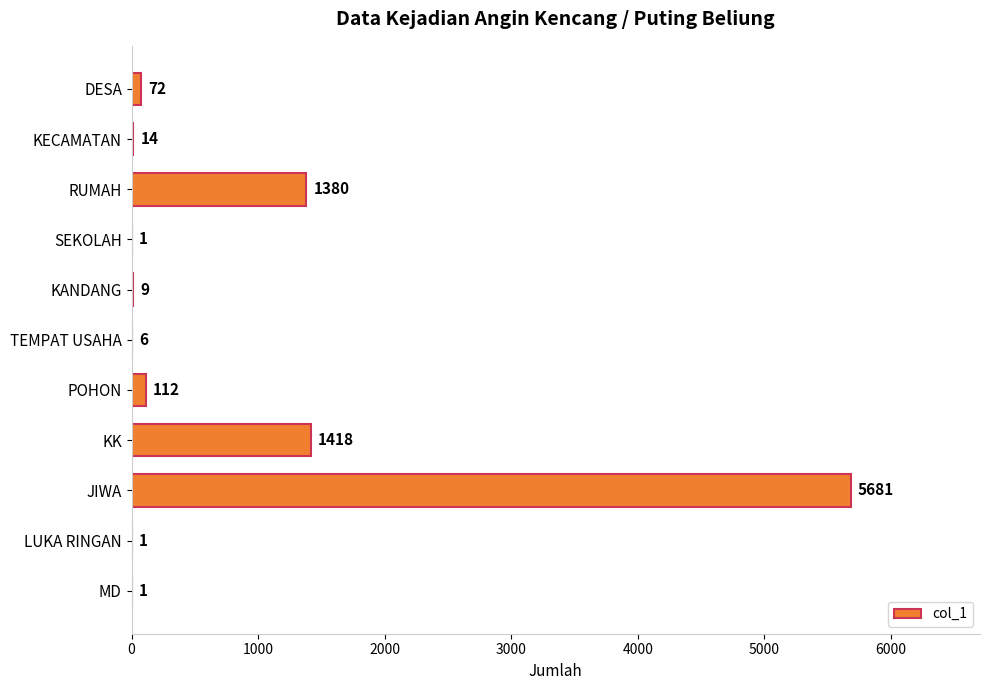

Which label corresponds to the largest value in the chart?

JIWA